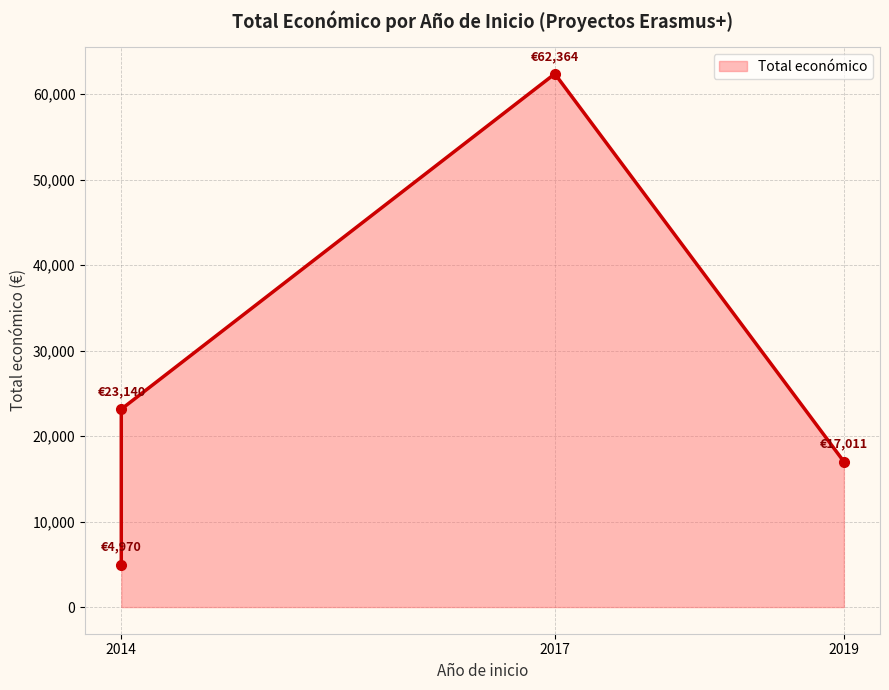

List the labels in order of value, largest first.

2017, 2014, 2019, 2014